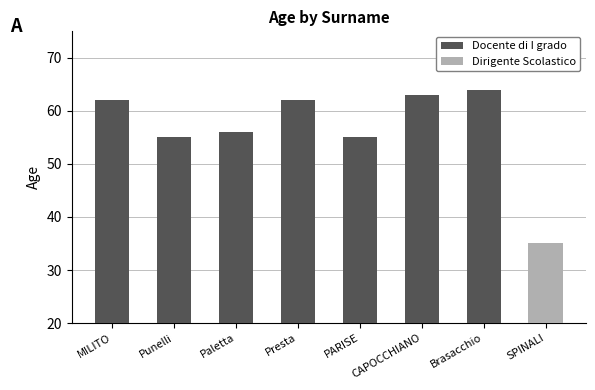

Read the Docente di I grado value at PARISE.

55